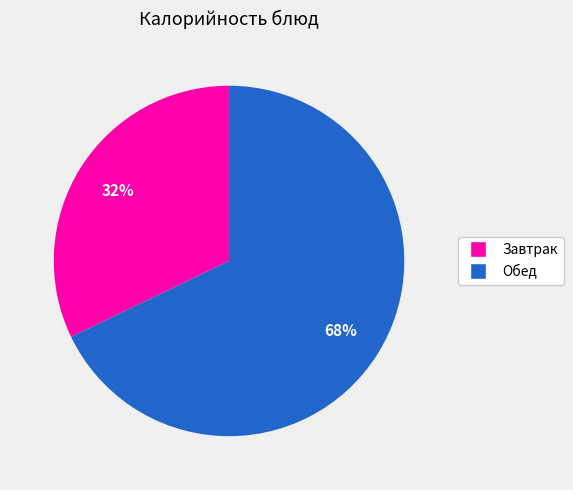

To the nearest percent, what is the average slice percentage?

50%